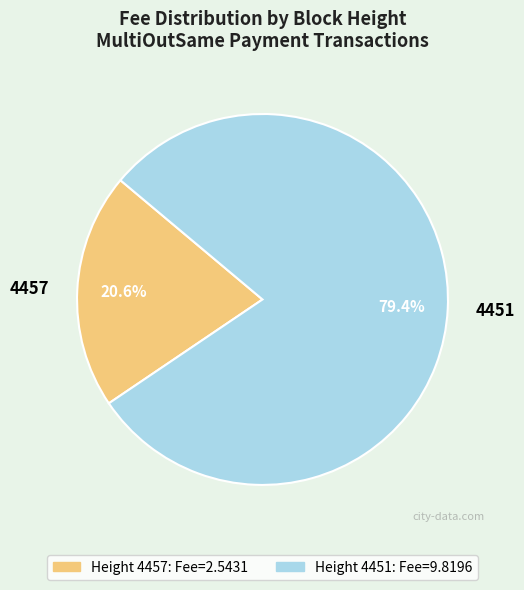

To the nearest percent, what is the difference between the 4451 and 4457 slice percentages?

59%